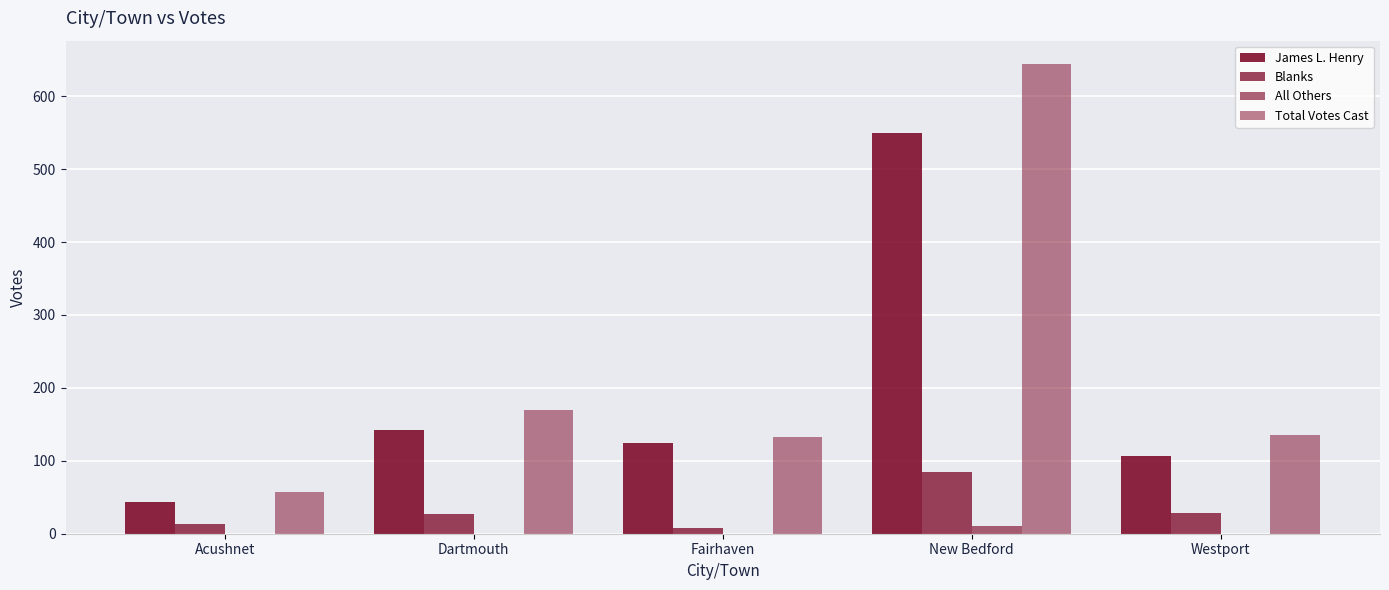

How many groups of bars are there?

5